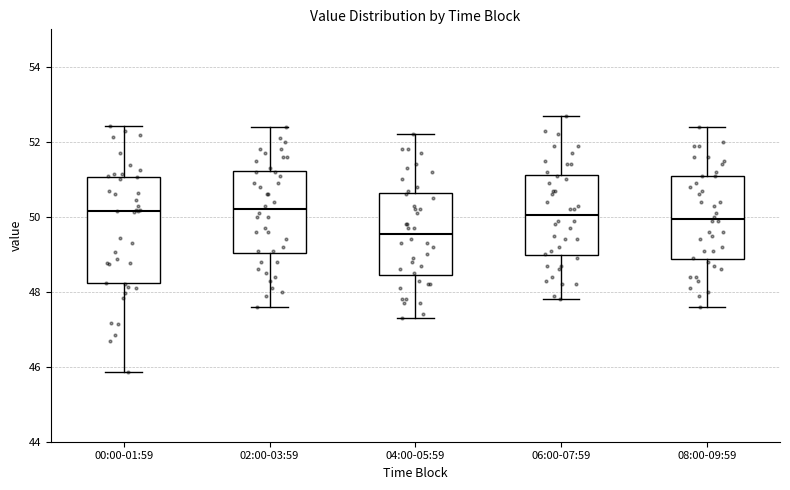

Reading left to right, read every box against the y-axis: the position of its median line, the range the box covers, and the ends of its whiskers. The values are not printed on the chart, so give them approximately, as read against the axis.

00:00-01:59: median 50.2, box 48.2 to 51.0, whiskers 45.8 to 52.4
02:00-03:59: median 50.2, box 49.0 to 51.2, whiskers 47.6 to 52.4
04:00-05:59: median 49.6, box 48.4 to 50.6, whiskers 47.4 to 52.2
06:00-07:59: median 50.0, box 49.0 to 51.2, whiskers 47.8 to 52.8
08:00-09:59: median 50.0, box 48.8 to 51.2, whiskers 47.6 to 52.4